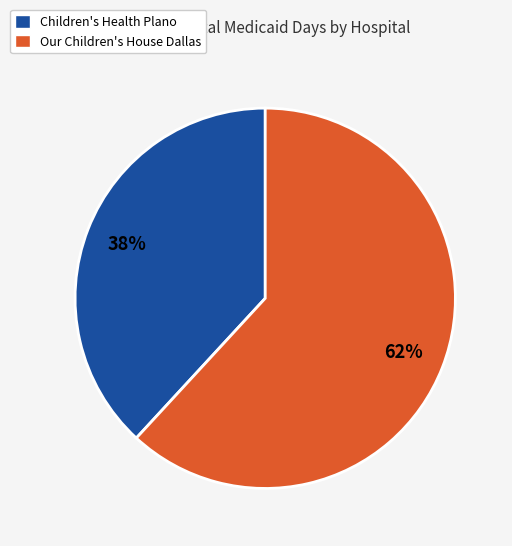

Is there any slice that represents more than half of the pie?

Yes